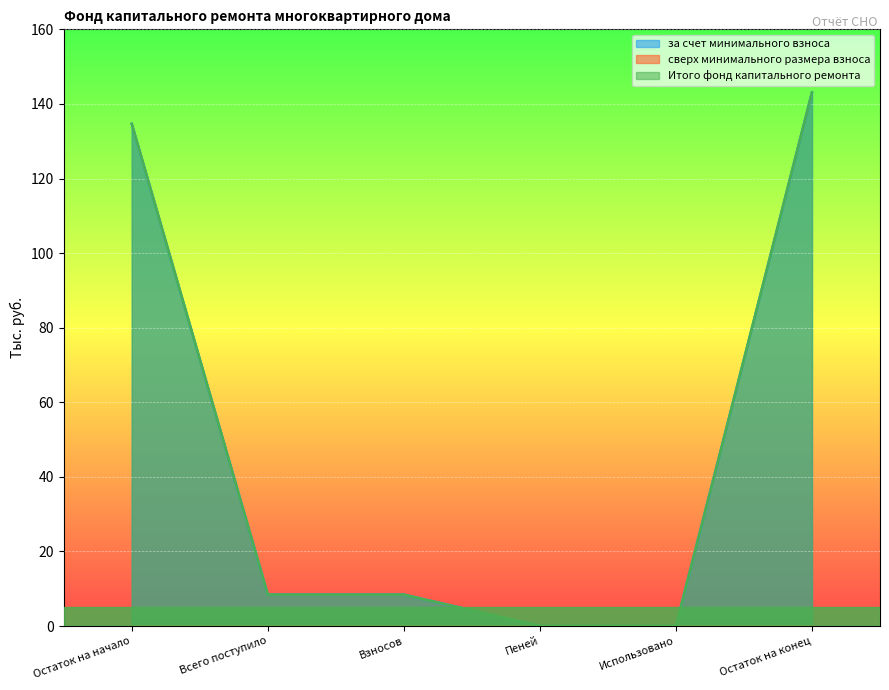

Where does the Итого фонд капитального ремонта series first go above 8?

Остаток на начало